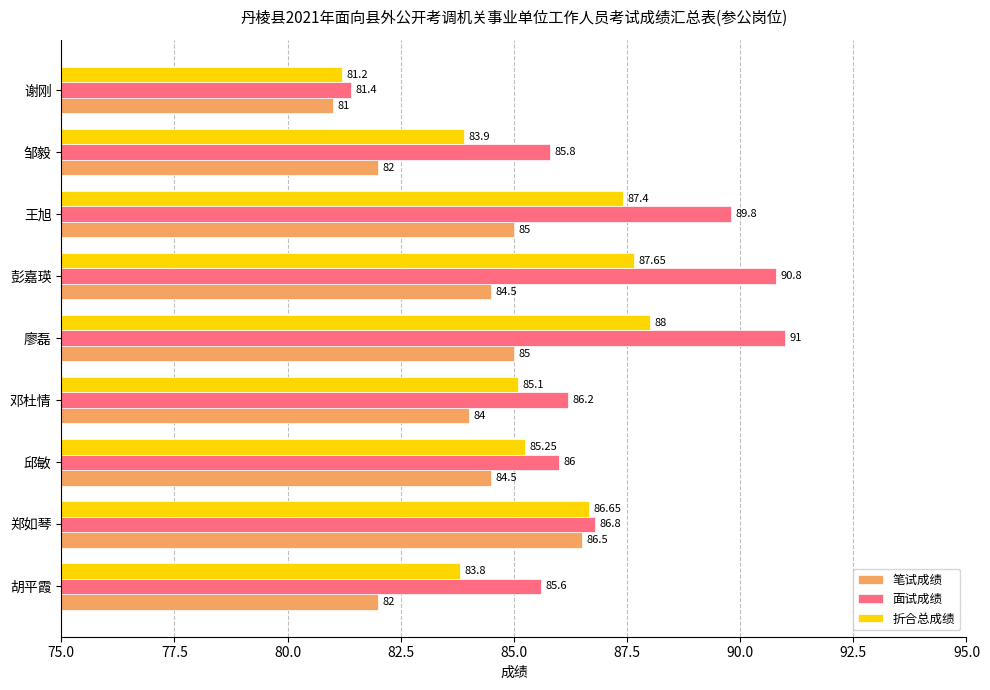

Where is 面试成绩 nearest to the value 86?

邱敏